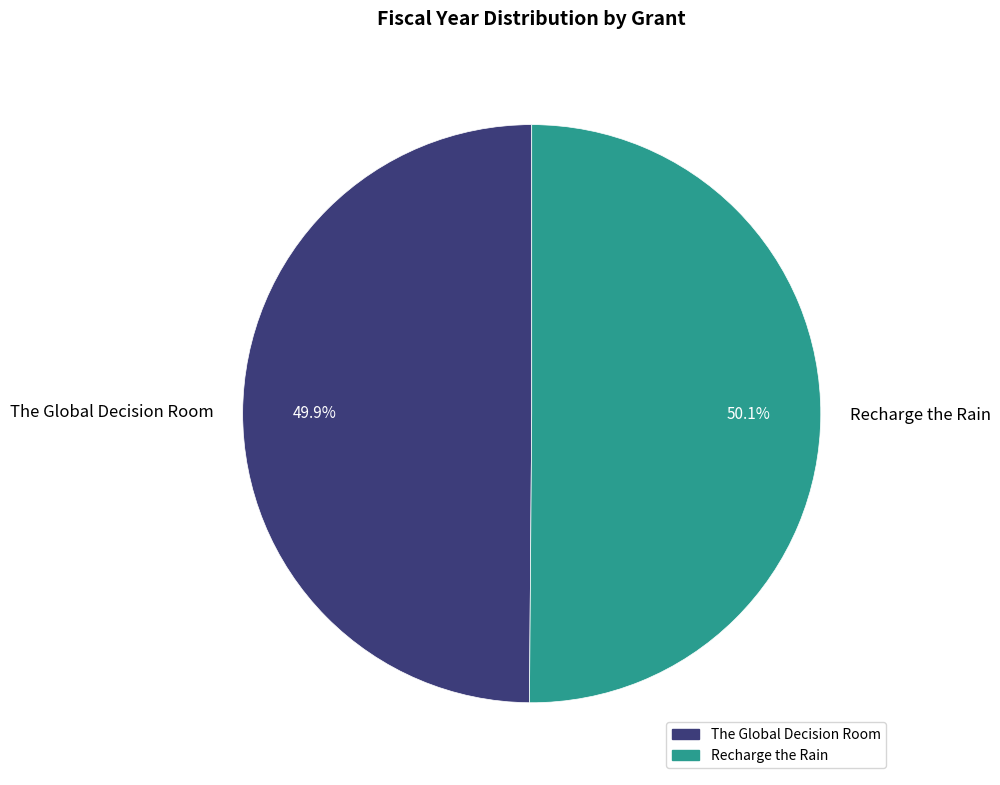

Approximately how many times larger is the value at Recharge the Rain compared to The Global Decision Room?

1.0